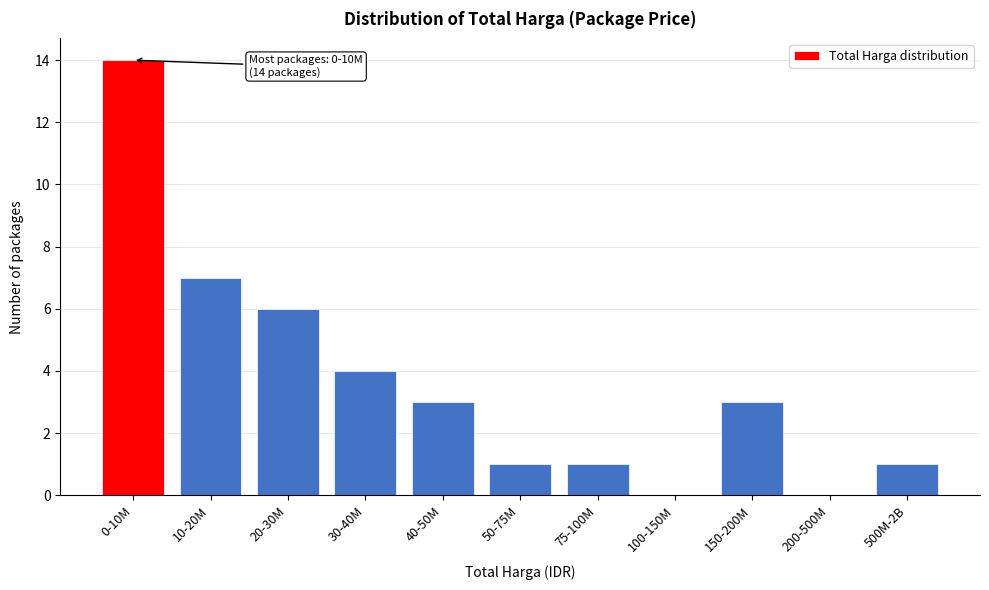

Reading left to right, list all the values displayed in this chart.

0-10M=14	10-20M=7	20-30M=6	30-40M=4	40-50M=3	50-75M=1	75-100M=1	100-150M=0	150-200M=3	200-500M=0	500M-2B=1